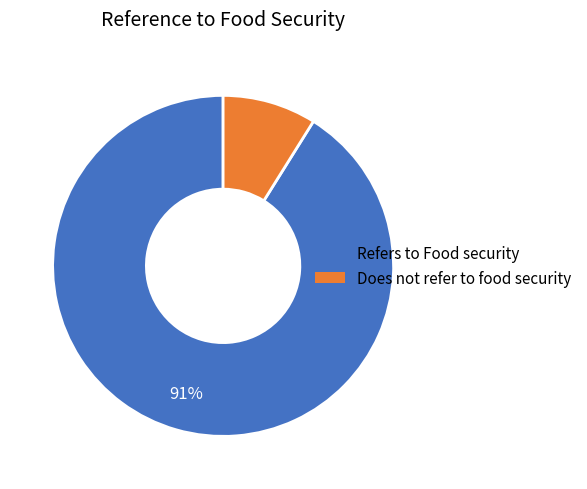

Is there any slice that represents more than half of the pie?

Yes